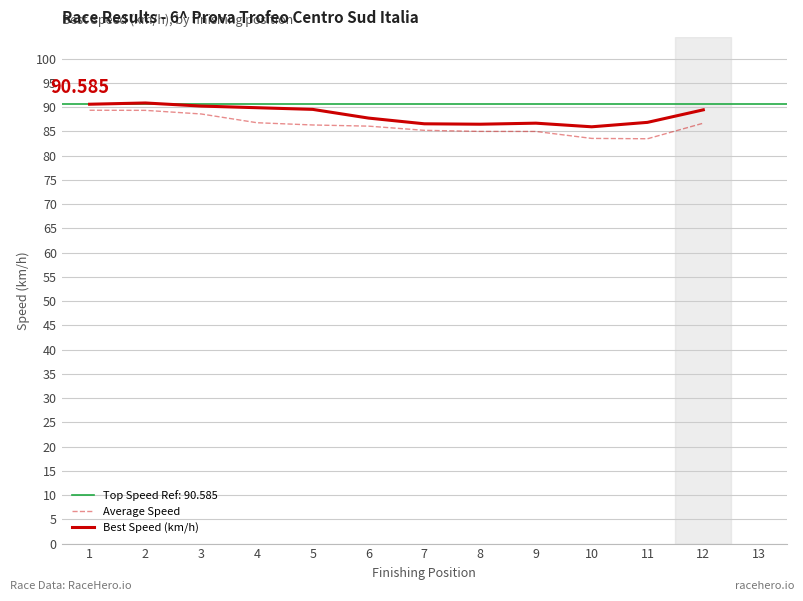

Which label corresponds to the largest value in the chart?

2